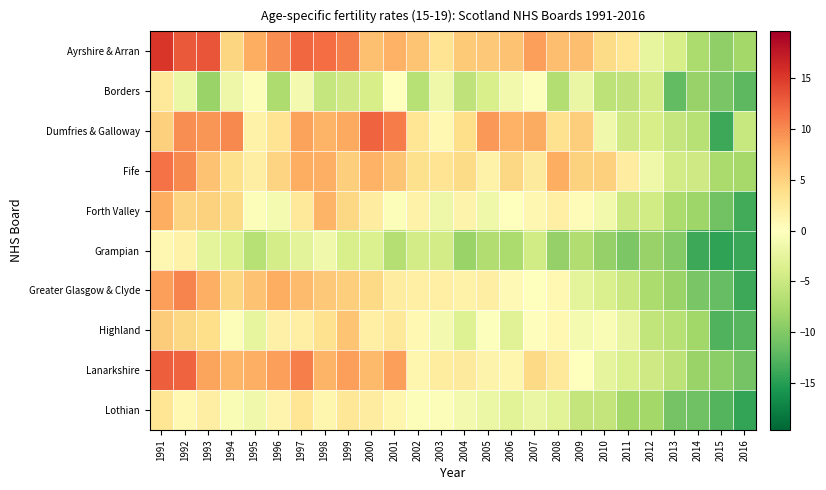

Reading left to right, what are all the values shown in this chart?

Ayrshire & Arran: 1991=15.2	1992=12.9	1993=13.2	1994=4.7	1995=7.7	1996=9.7	1997=12.1	1998=11.8	1999=10.7	2000=6.4	2001=7.5	2002=6.1	2003=3.3	2004=5.6	2005=5.8	2006=6.3	2007=8.7	2008=6.6	2009=6.5	2010=4.2	2011=3.2	2012=-2.4	2013=-4.1	2014=-7.2	2015=-9.1	2016=-7.8
Borders: 1991=2.7	1992=-1.9	1993=-8.4	1994=-1.8	1995=-0.3	1996=-7.1	1997=-1.1	1998=-5.4	1999=-4.7	2000=-4.0	2001=-0.0	2002=-6.5	2003=-1.6	2004=-5.9	2005=-3.9	2006=-1.3	2007=-0.2	2008=-6.8	2009=-2.0	2010=-6.1	2011=-5.9	2012=-4.4	2013=-11.8	2014=-8.7	2015=-10.4	2016=-12.2
Dumfries & Galloway: 1991=5.1	1992=9.8	1993=9.3	1994=10.0	1995=1.7	1996=3.3	1997=8.5	1998=7.3	1999=8.1	2000=12.3	2001=10.8	2002=3.2	2003=0.9	2004=3.9	2005=9.2	2006=7.4	2007=7.9	2008=3.6	2009=5.3	2010=-1.4	2011=-4.6	2012=-4.1	2013=-5.4	2014=-6.5	2015=-13.8	2016=-5.3
Fife: 1991=11.4	1992=10.1	1993=6.3	1994=3.8	1995=2.1	1996=4.9	1997=7.8	1998=7.6	1999=5.3	2000=7.5	2001=6.1	2002=3.7	2003=3.3	2004=4.3	2005=1.7	2006=4.5	2007=2.5	2008=7.8	2009=5.0	2010=5.2	2011=2.3	2012=-1.6	2013=-4.3	2014=-4.6	2015=-7.4	2016=-7.7
Forth Valley: 1991=7.7	1992=4.9	1993=5.0	1994=4.3	1995=-0.3	1996=-0.9	1997=2.7	1998=7.3	1999=4.5	2000=2.3	2001=-0.3	2002=1.6	2003=-1.7	2004=1.5	2005=-1.6	2006=-0.1	2007=1.0	2008=1.9	2009=0.5	2010=-1.3	2011=-4.9	2012=-4.5	2013=-7.2	2014=-8.2	2015=-10.9	2016=-13.5
Grampian: 1991=1.0	1992=1.7	1993=-2.7	1994=-3.6	1995=-6.5	1996=-4.2	1997=-2.8	1998=-1.4	1999=-3.9	2000=-3.6	2001=-6.7	2002=-4.4	2003=-4.4	2004=-8.4	2005=-6.9	2006=-7.3	2007=-4.5	2008=-8.8	2009=-7.0	2010=-8.8	2011=-10.3	2012=-8.6	2013=-9.8	2014=-13.8	2015=-14.4	2016=-14.0
Greater Glasgow & Clyde: 1991=8.6	1992=10.4	1993=7.6	1994=4.7	1995=6.2	1996=7.8	1997=6.7	1998=5.8	1999=5.3	2000=4.4	2001=2.3	2002=2.0	2003=2.0	2004=1.6	2005=2.1	2006=0.7	2007=-0.1	2008=0.8	2009=-2.6	2010=-3.7	2011=-5.1	2012=-7.3	2013=-8.4	2014=-10.5	2015=-11.7	2016=-13.9
Highland: 1991=5.4	1992=4.6	1993=4.0	1994=-0.3	1995=-2.3	1996=1.8	1997=1.9	1998=3.6	1999=6.1	2000=1.9	2001=2.9	2002=0.9	2003=-1.2	2004=-3.3	2005=-0.2	2006=-3.1	2007=0.2	2008=0.9	2009=-0.9	2010=-0.7	2011=-2.2	2012=-5.7	2013=-6.5	2014=-8.0	2015=-12.7	2016=-12.4
Lanarkshire: 1991=12.7	1992=12.4	1993=8.3	1994=7.2	1995=7.6	1996=8.6	1997=10.7	1998=7.3	1999=8.6	2000=6.8	2001=8.6	2002=1.2	2003=2.4	2004=2.6	2005=1.5	2006=1.1	2007=4.4	2008=2.8	2009=0.1	2010=-2.5	2011=-3.8	2012=-4.6	2013=-6.0	2014=-8.4	2015=-9.4	2016=-10.8
Lothian: 1991=3.1	1992=0.9	1993=2.1	1994=-0.7	1995=-1.5	1996=1.4	1997=3.2	1998=1.1	1999=3.0	2000=2.2	2001=1.2	2002=-0.4	2003=-0.4	2004=-1.1	2005=-1.9	2006=-3.0	2007=-2.1	2008=-3.0	2009=-5.5	2010=-5.5	2011=-7.9	2012=-7.9	2013=-10.8	2014=-11.1	2015=-12.6	2016=-14.3